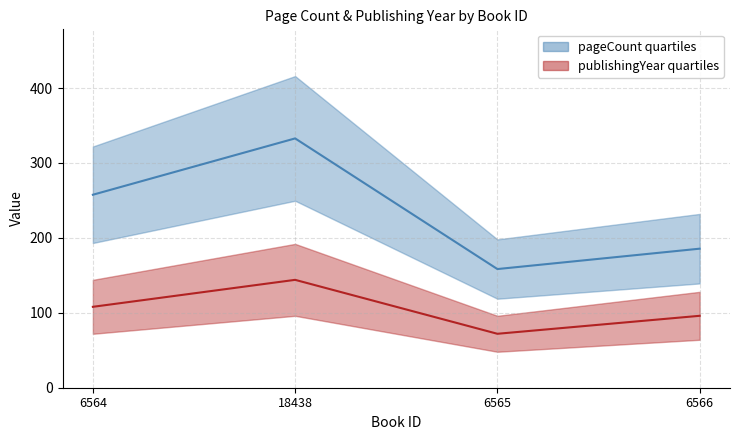

True or false: publishingYear and pageCount intersect in this chart.

False